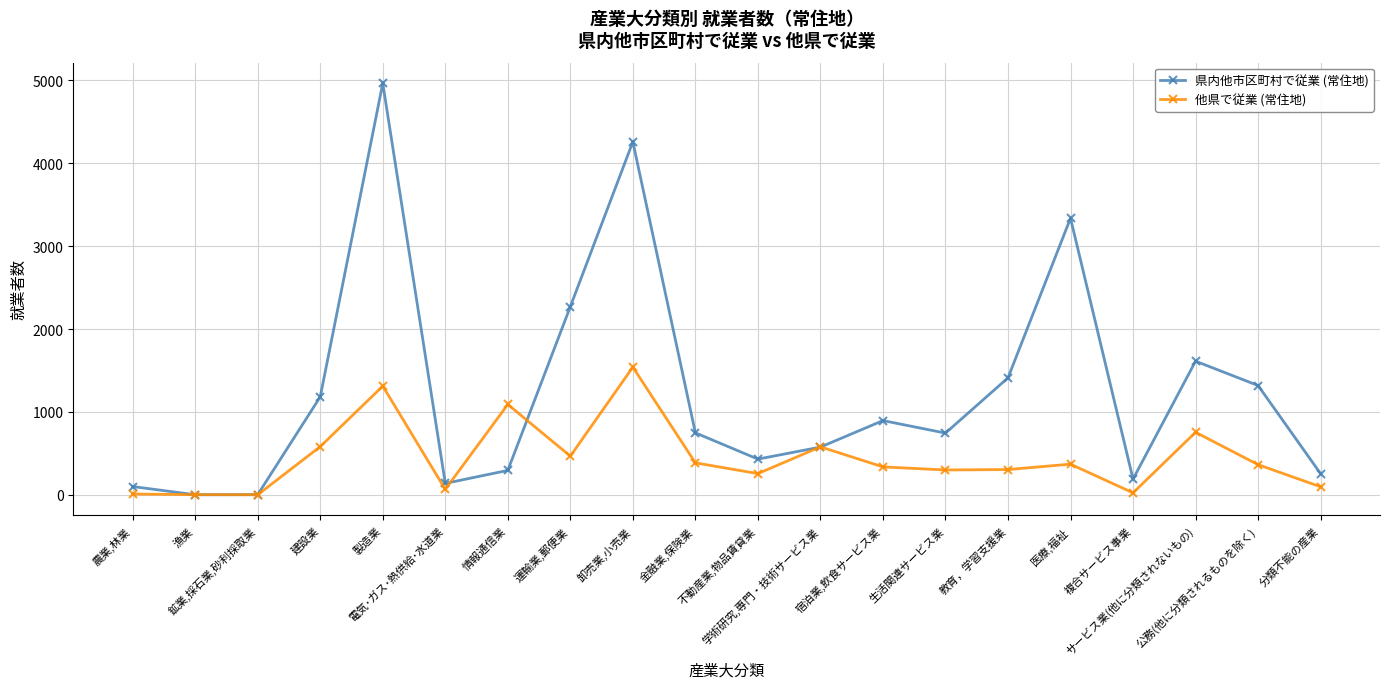

Rank the series by their average value, from highest to lowest.

県内他市区町村で従業 (常住地), 他県で従業 (常住地)